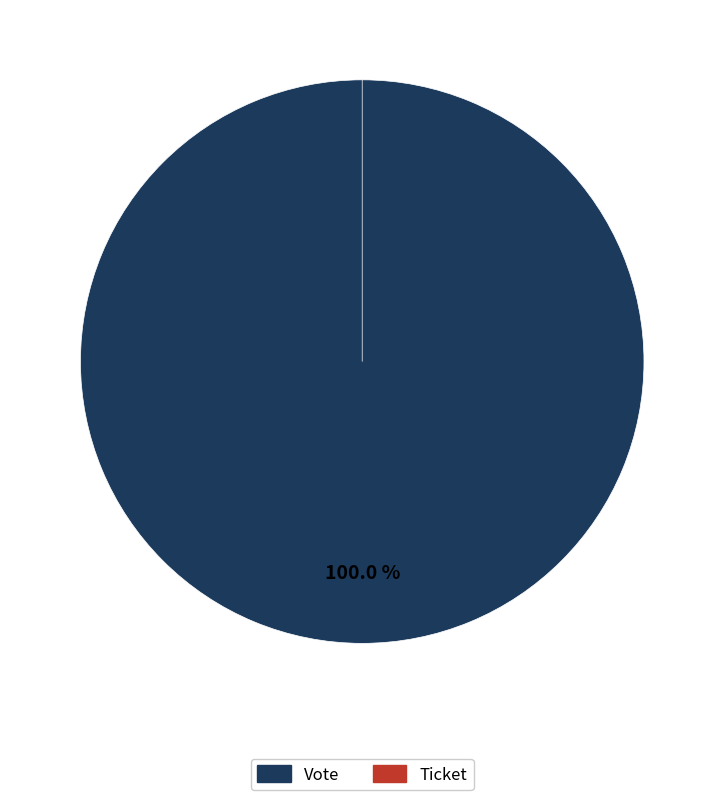

Rank the categories by value from lowest to highest.

Ticket, Vote